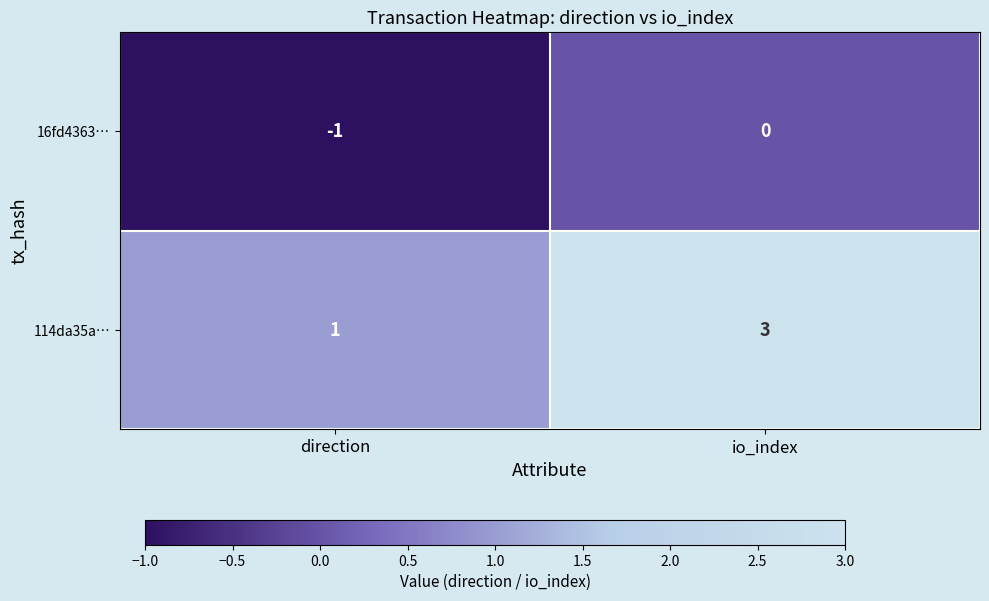

Between direction and io_index, which series saw the biggest shift?

114da35a…